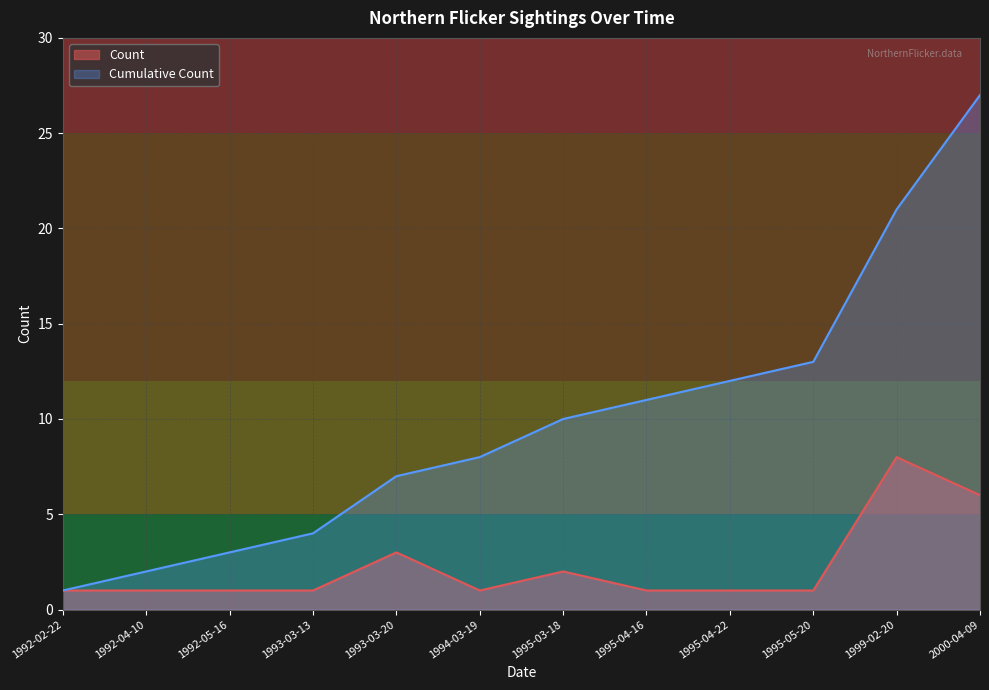

What is the label of the 7th point from the left?

1995-03-18